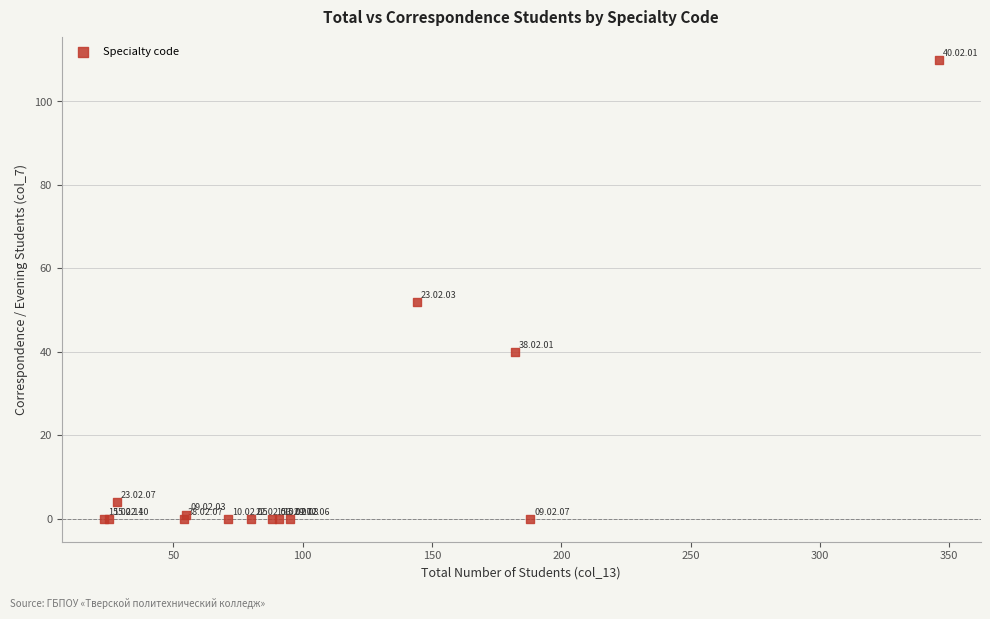

What Y value in the scatter plot is closest to 55?

52